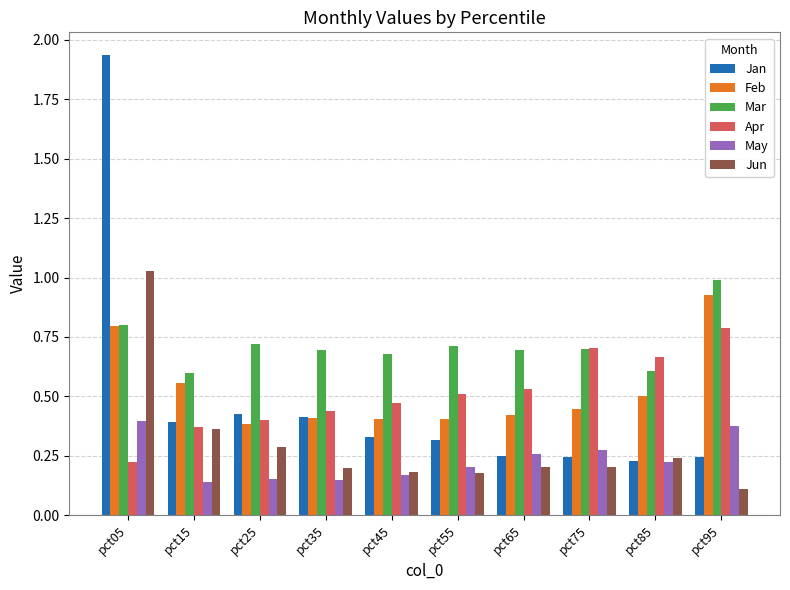

Which series has the largest range (max minus min)?

Jan